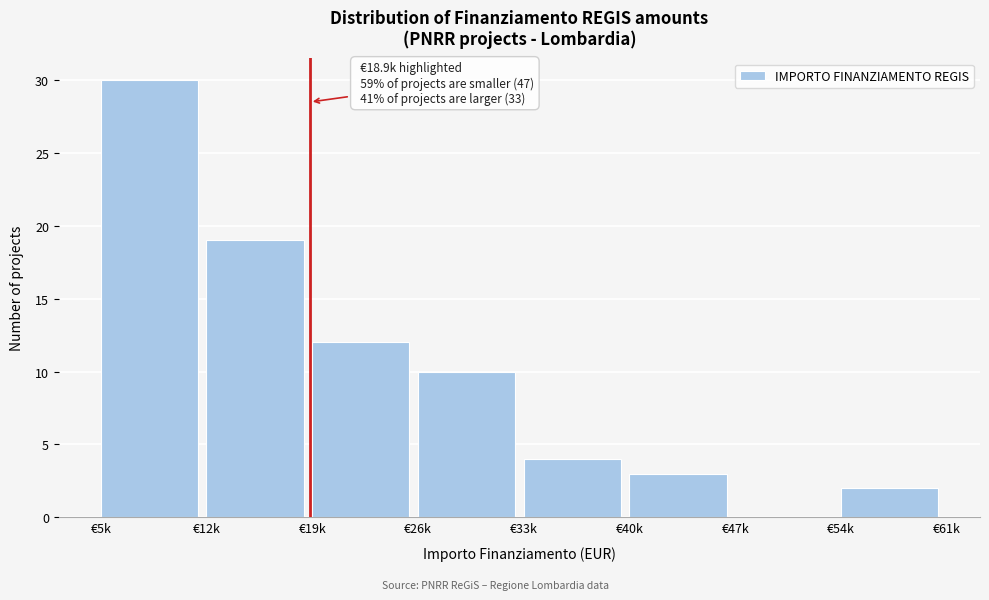

Reading left to right, list all the values displayed in this chart.

€5k=30	€12k=19	€19k=12	€26k=10	€33k=4	€40k=3	€47k=0	€54k=2